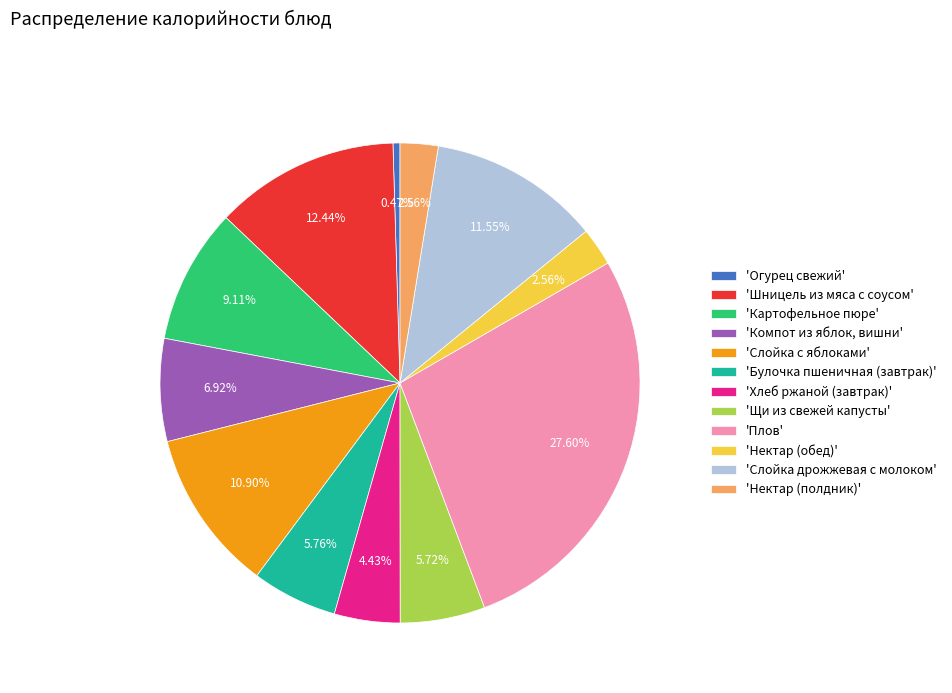

What is the ratio of the value at 'Картофельное пюре' to the value at 'Слойка с яблоками'?

0.8